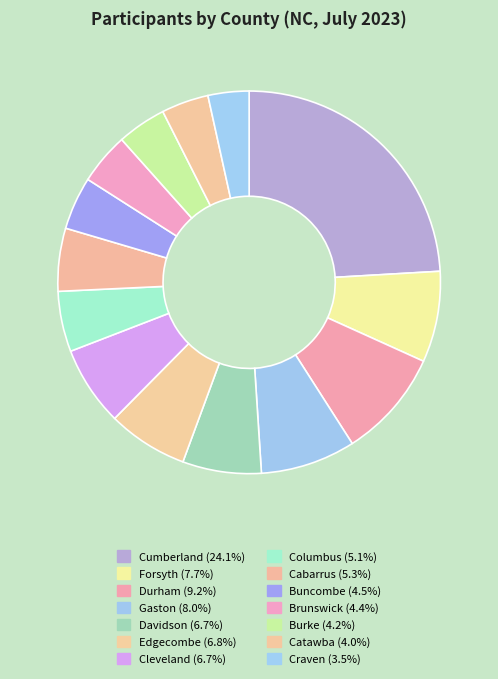

How many segments does this pie chart have?

14